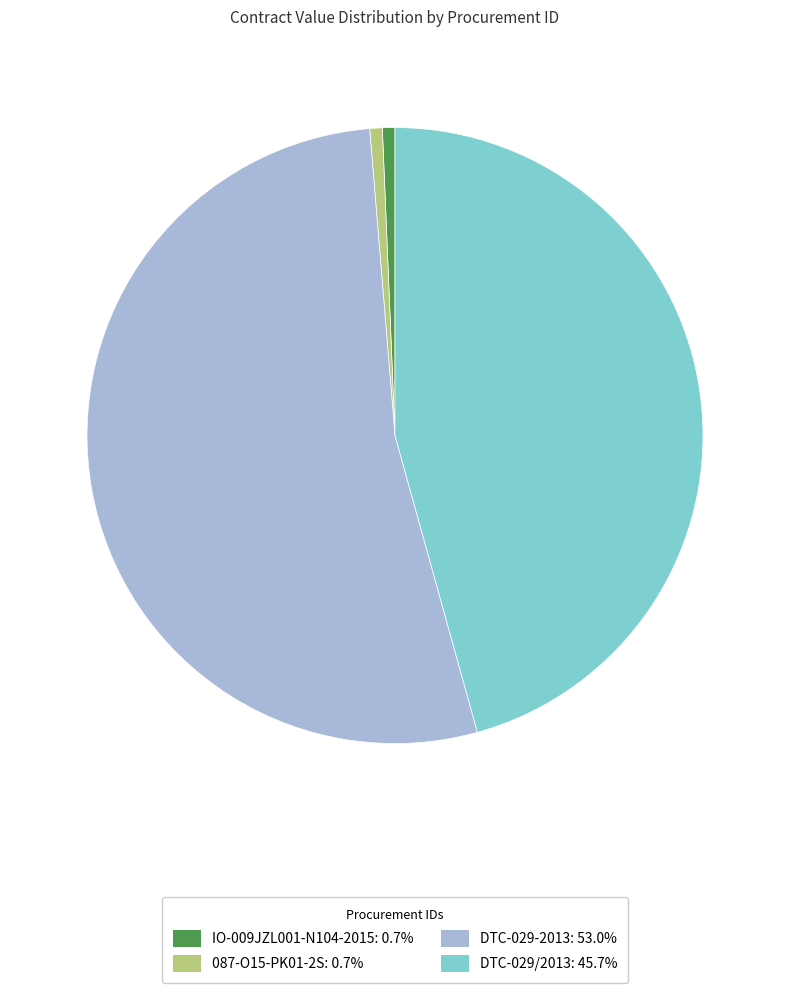

Does IO-009JZL001-N104-2015: 0.7% account for over 50% of the chart?

No